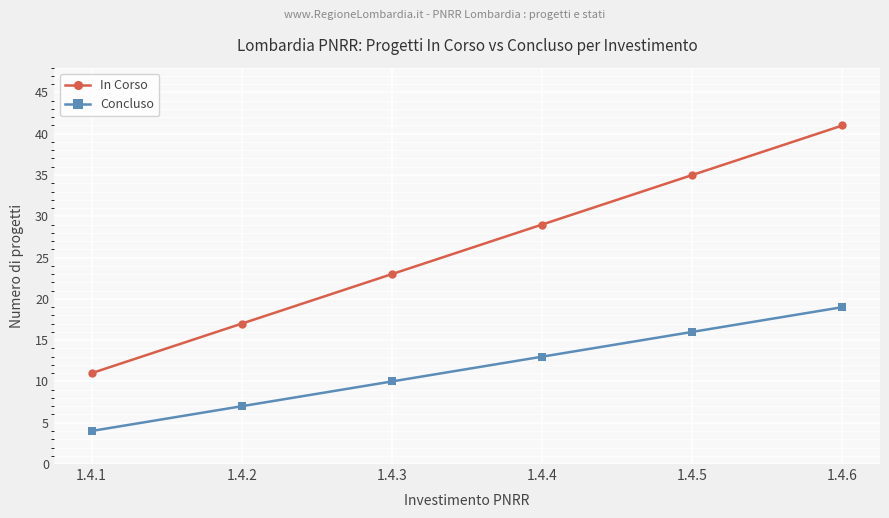

True or false: In Corso has more than 0 points higher than both neighbors.

False